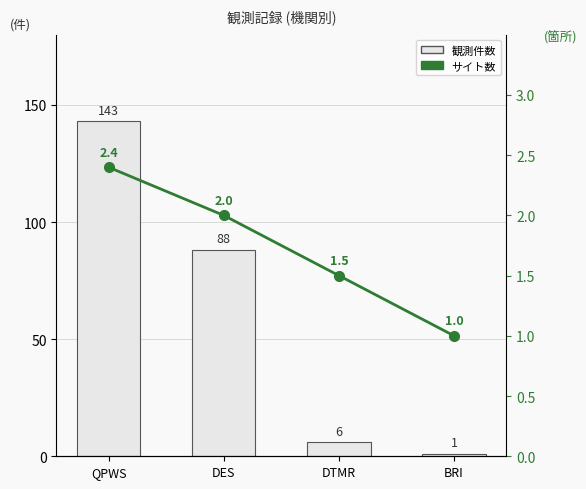

The 観測件数 series shows 224.1 at QPWS. True or false?

False